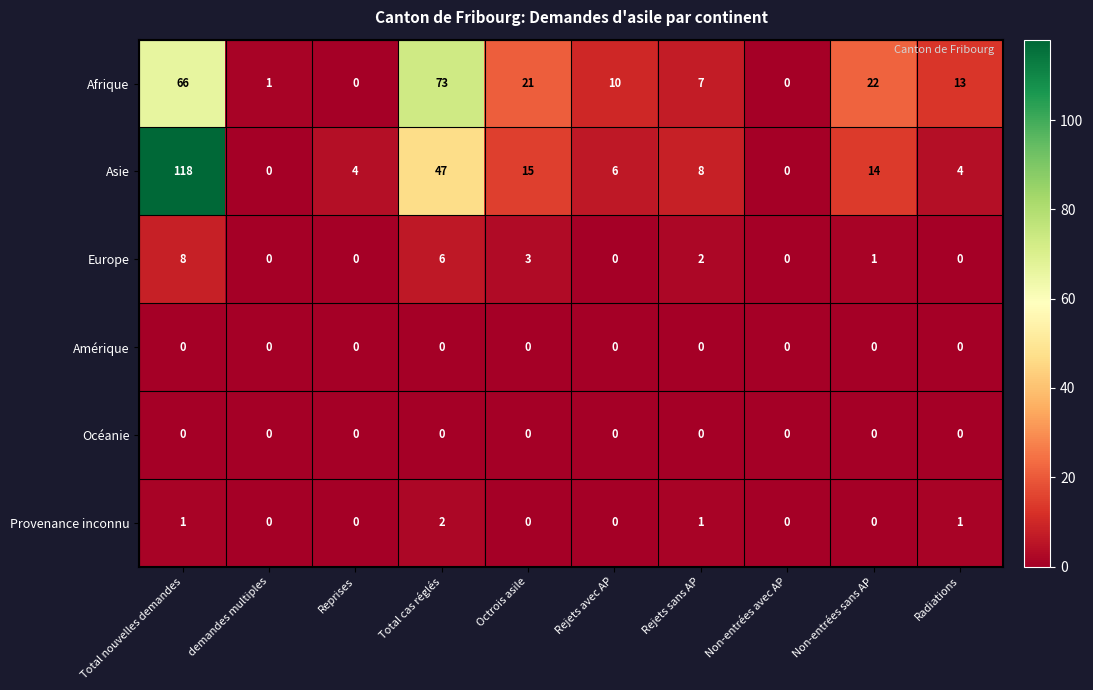

How many distinct data groups are displayed?

6